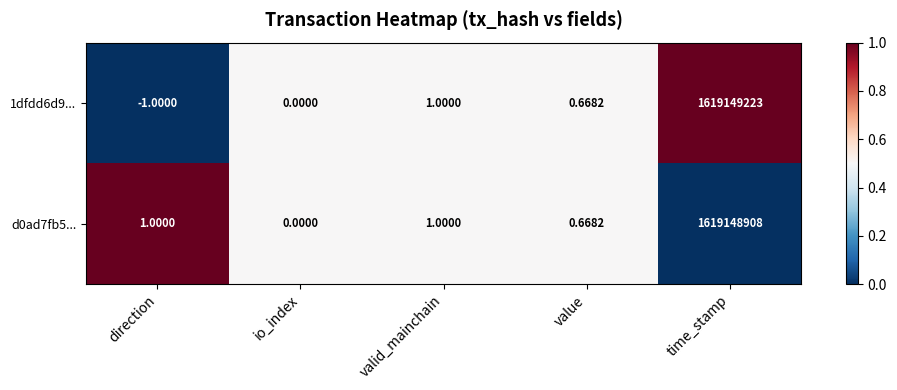

Where is 1dfdd6d9... nearest to the value 809574611?

valid_mainchain